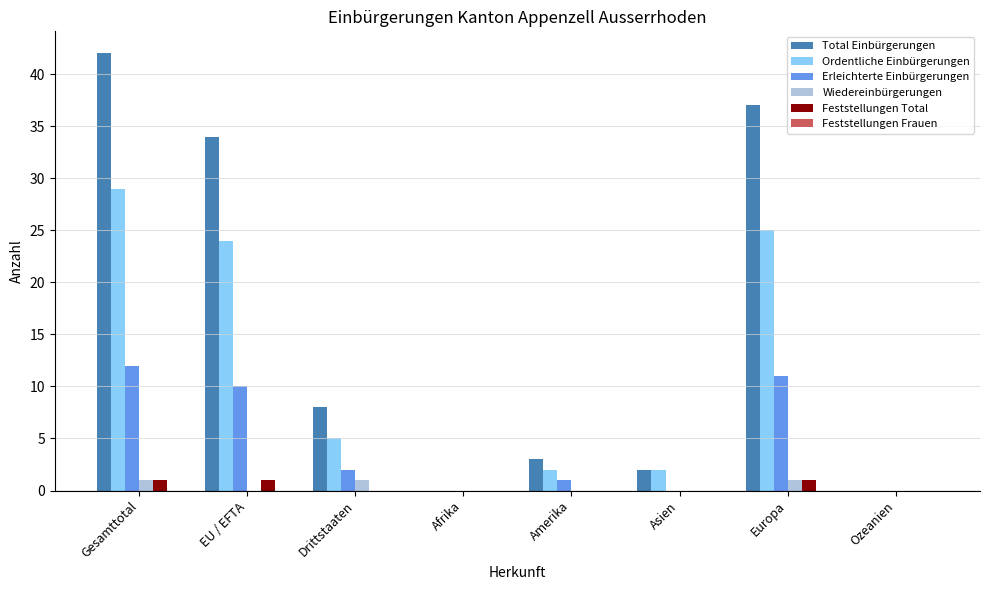

What is the total value across all series at EU / EFTA?

69